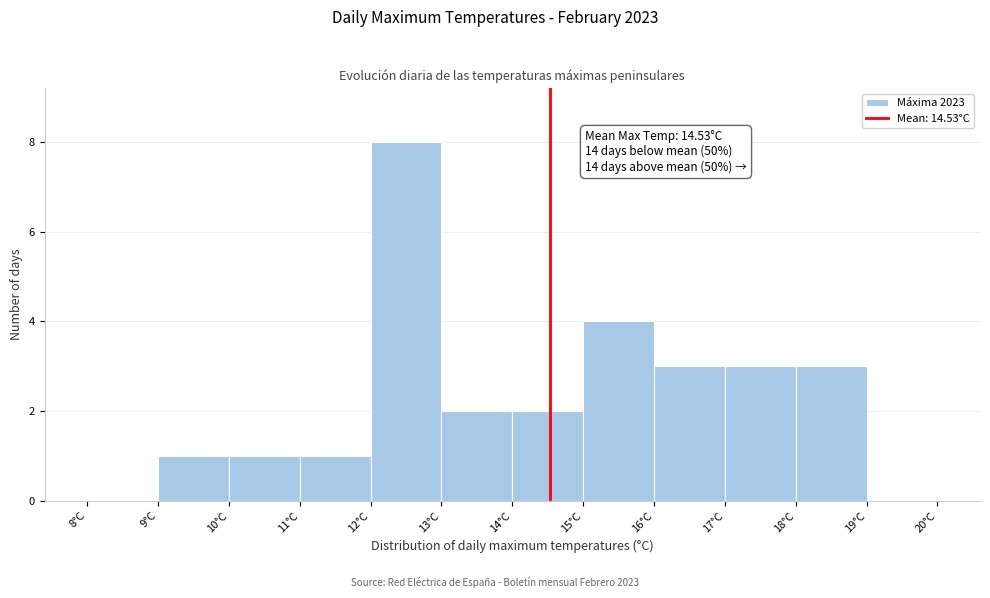

Which range on the x-axis has the tallest bar?

12 to 13